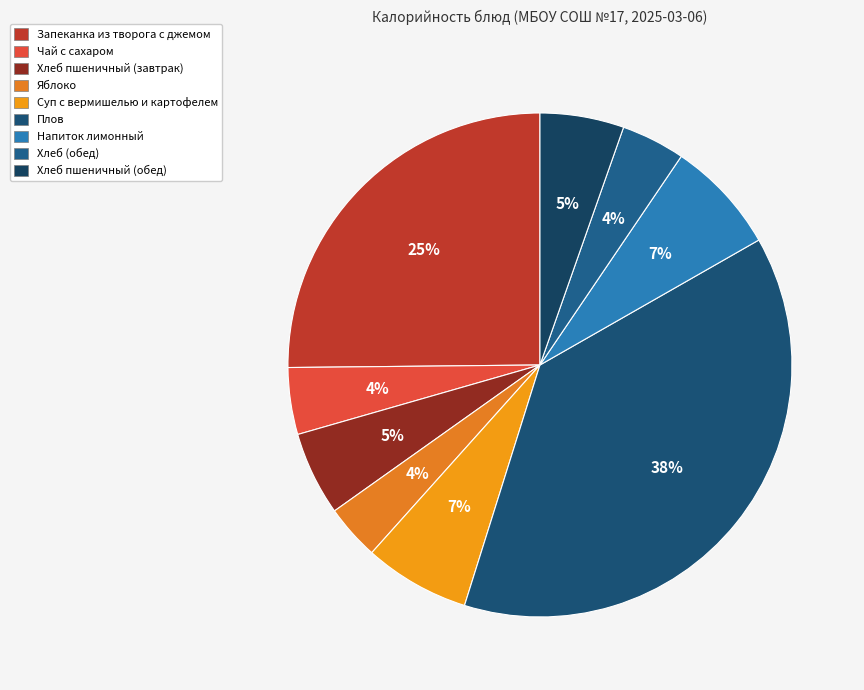

What percentage is the Суп с вермишелью и картофелем slice, to the nearest percent?

7%